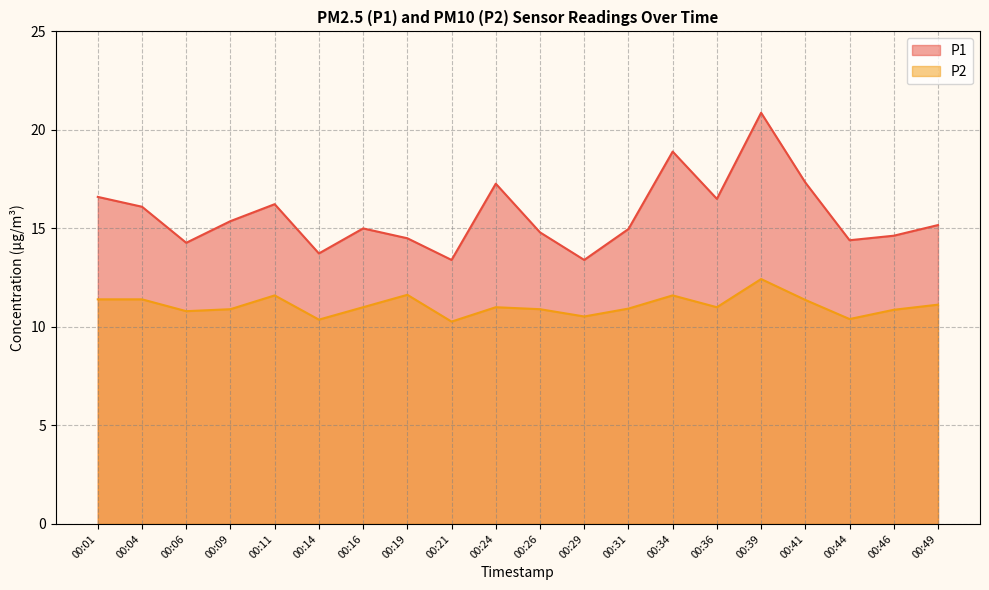

At which label does P1 first exceed 15?

00:01